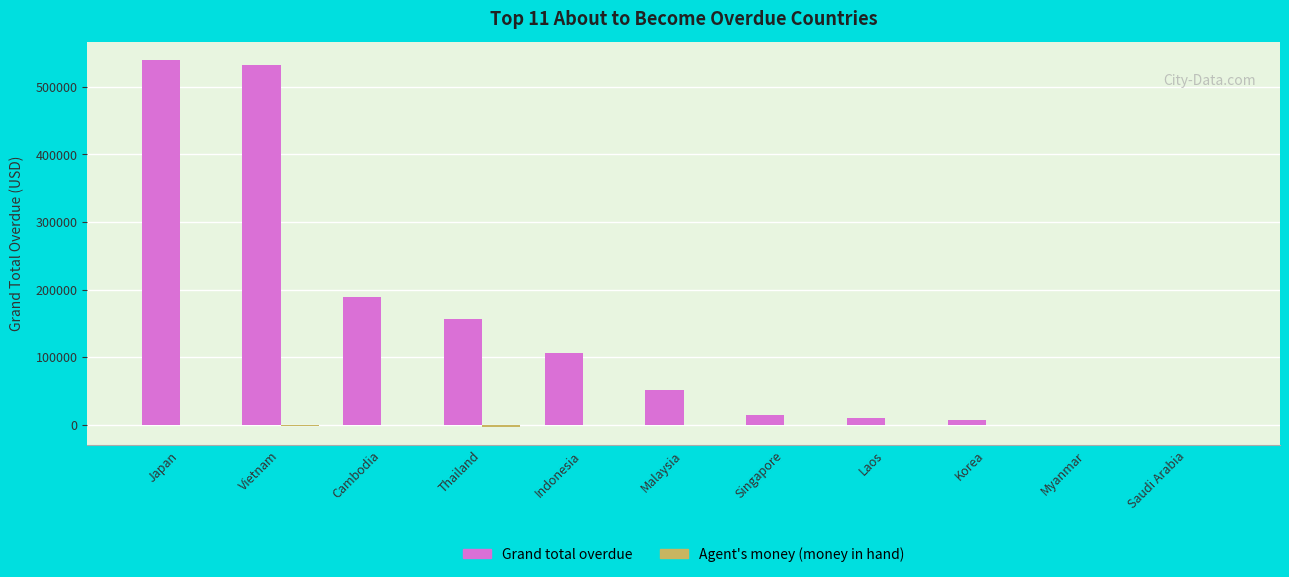

True or false: Grand total overdue has a value of 168064.7 at Indonesia.

False